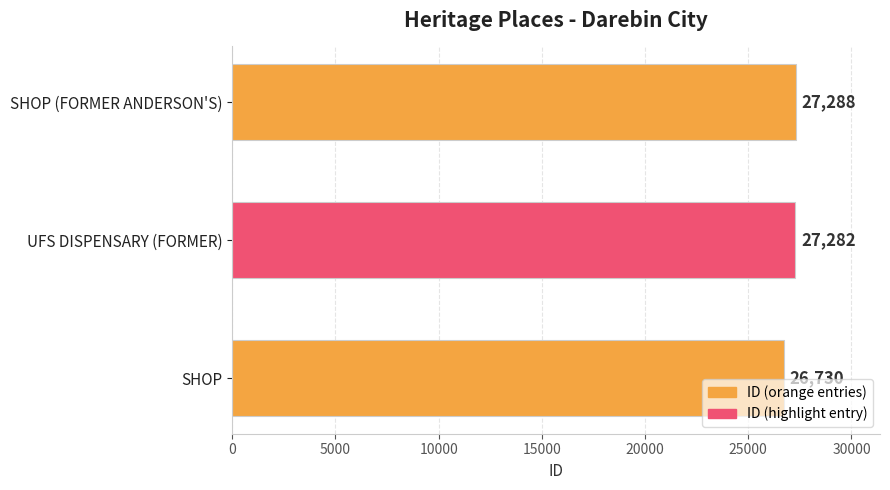

The chart shows a value of 27288 at SHOP (FORMER ANDERSON'S). True or false?

True